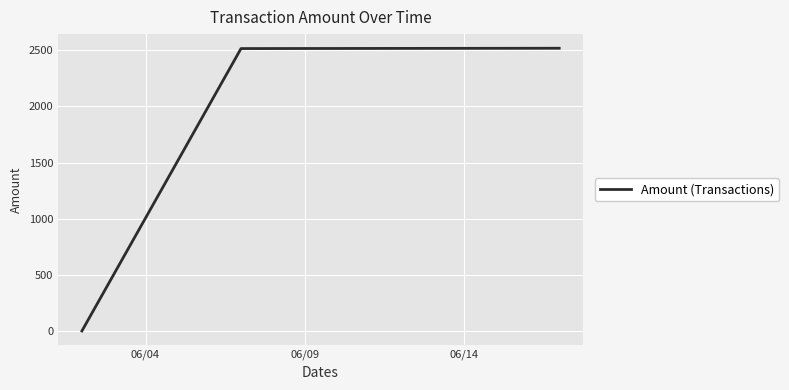

What is the difference between the second highest and minimum values?

2509.9